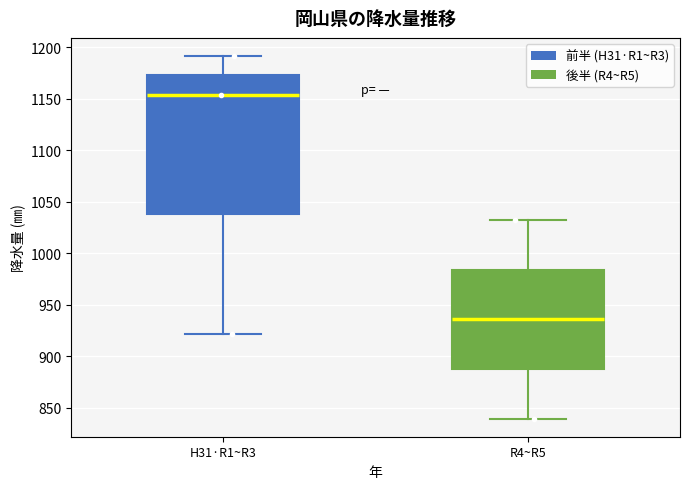

Reading left to right, transcribe this box plot: for each box, give where its median line is, the range the box spans, and where its two whiskers end, as read against the y-axis. The values are not printed on the chart, so give them approximately, as read against the axis.

H31·R1~R3: median 1155, box 1040 to 1175, whiskers 920 to 1190
R4~R5: median 935, box 890 to 985, whiskers 840 to 1030